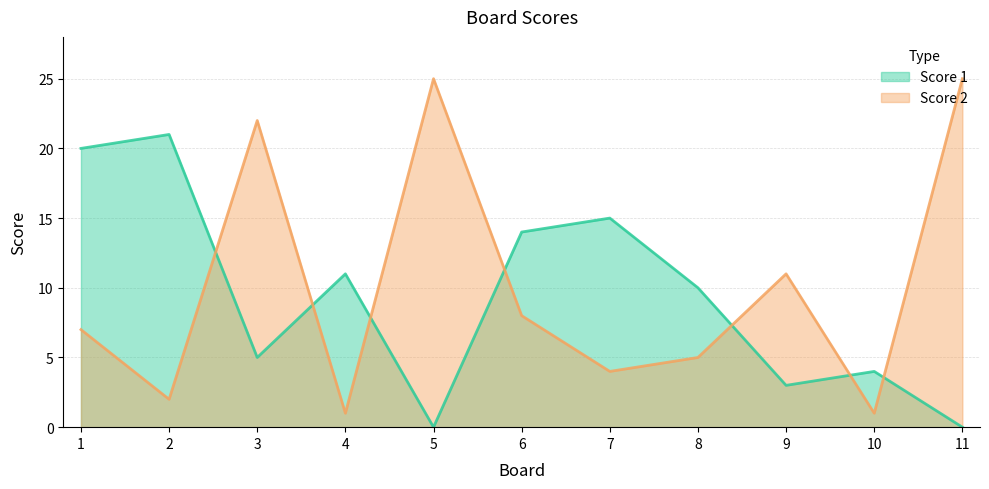

How many series are shown in this chart?

2